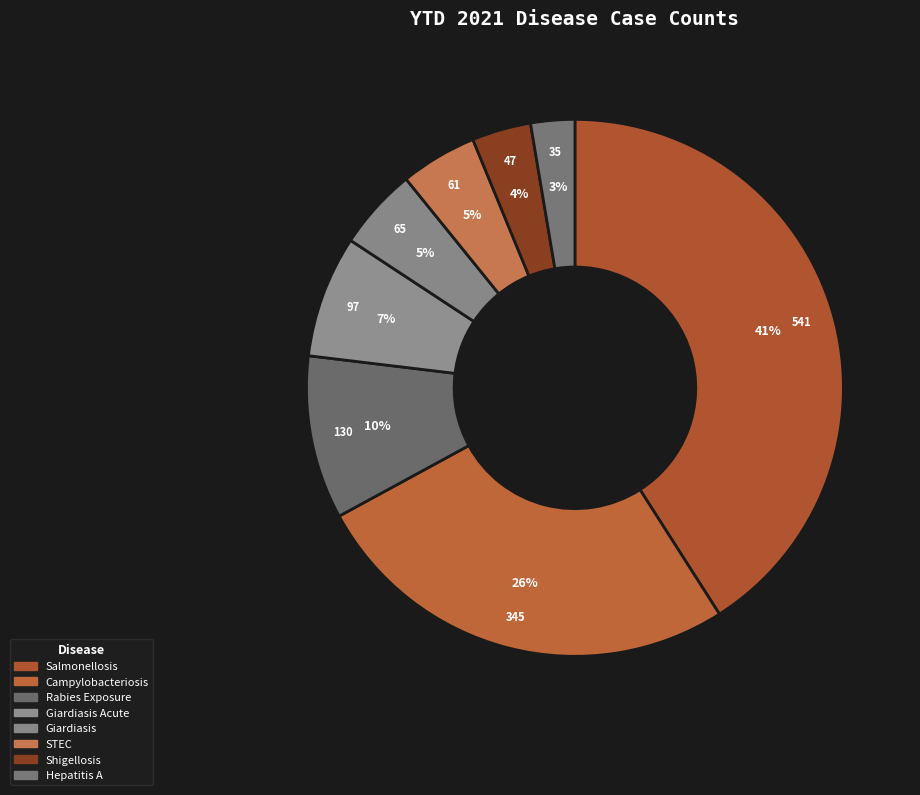

Is there any slice that represents more than half of the pie?

No